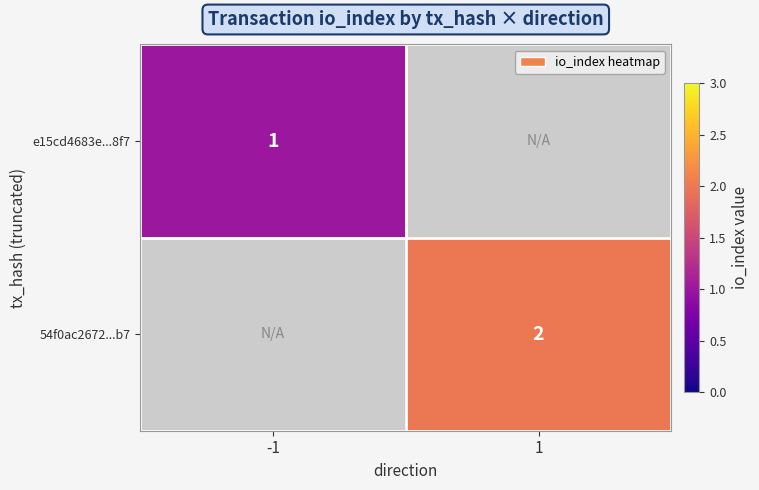

The 54f0ac2672...b7 series shows 2 at 1. True or false?

True